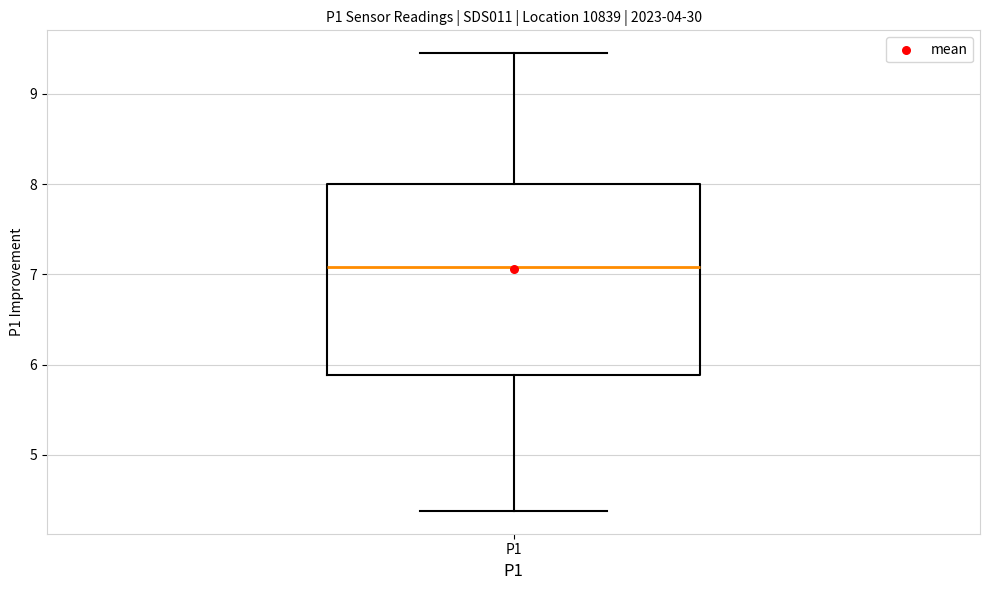

Transcribe this box plot: give where the median line is, the range the box spans, and where the two whiskers end, as read against the y-axis. The values are not printed on the chart, so give them approximately, as read against the axis.

median 7.1, box 5.9 to 8.0, whiskers 4.4 to 9.5